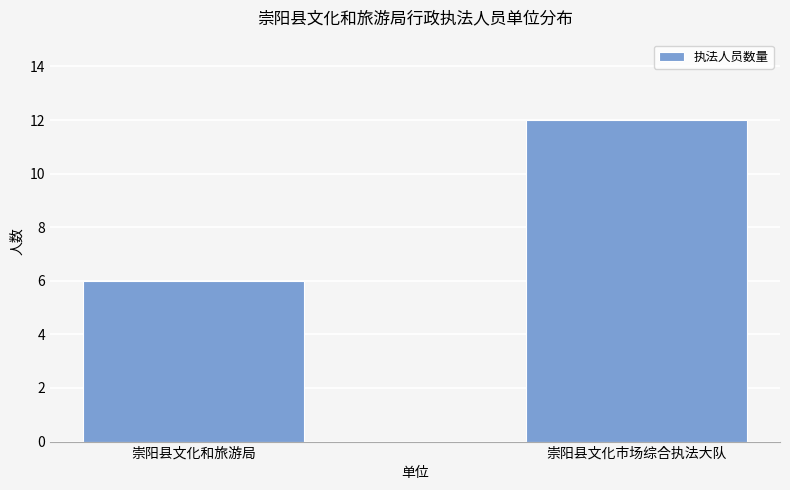

The chart shows a value of 8 at 崇阳县文化市场综合执法大队. True or false?

False